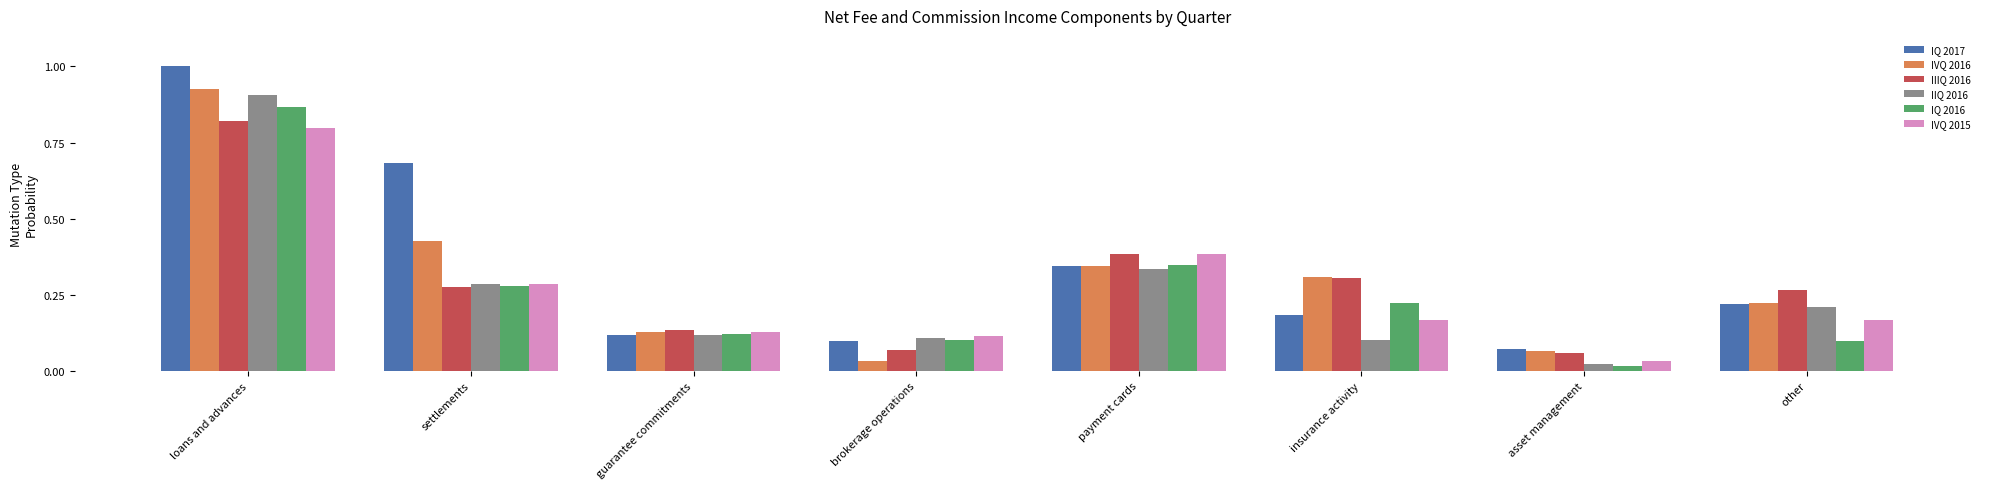

Where is IQ 2017 nearest to the value 0?

asset management